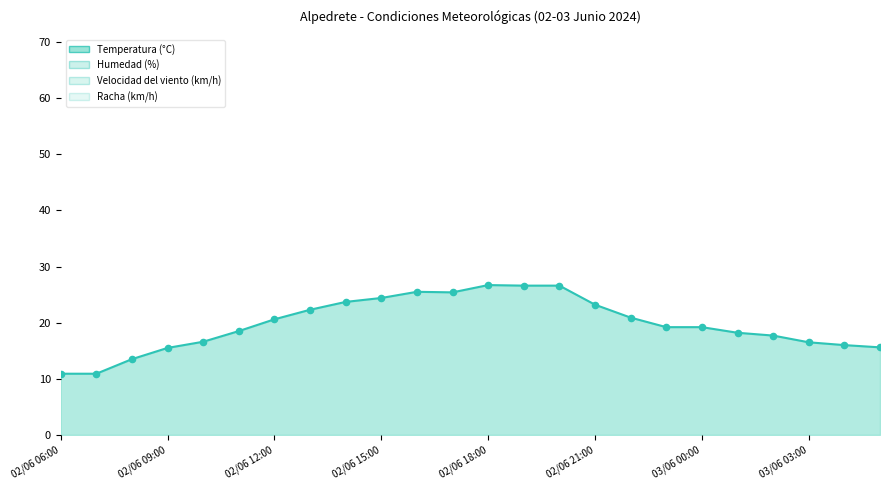

What is the total value across all series at 02/06 21:00?

71.2